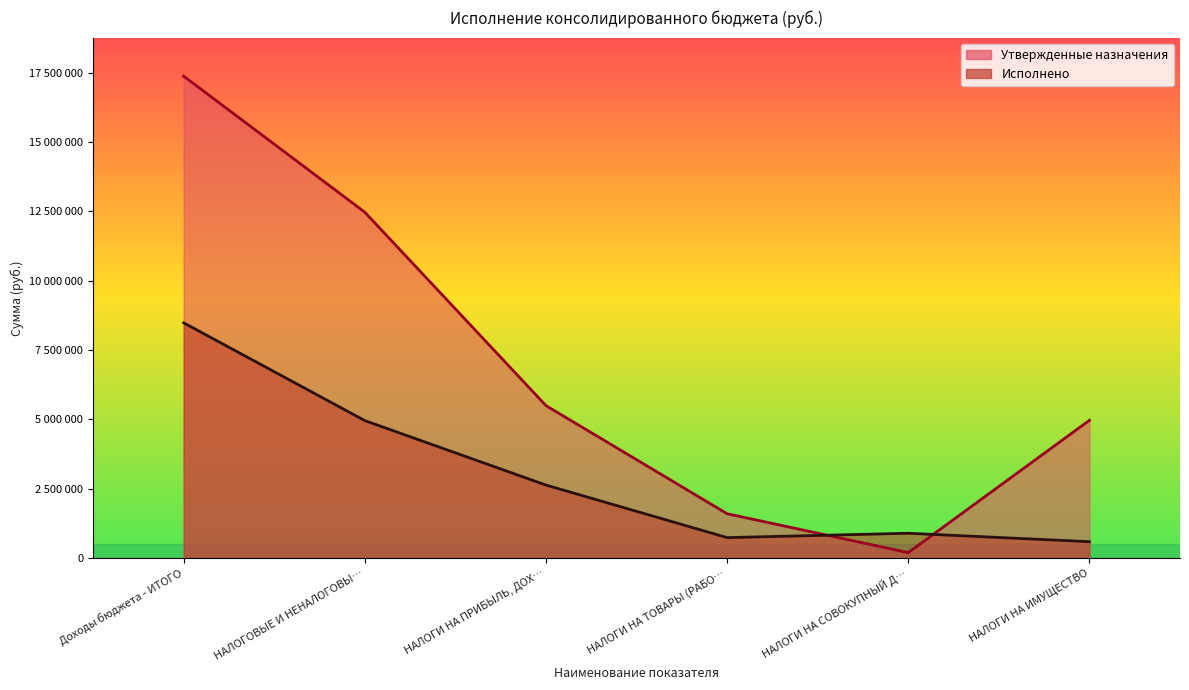

Where is the first local minimum for Утвержденные назначения?

НАЛОГИ НА СОВОКУПНЫЙ Д…